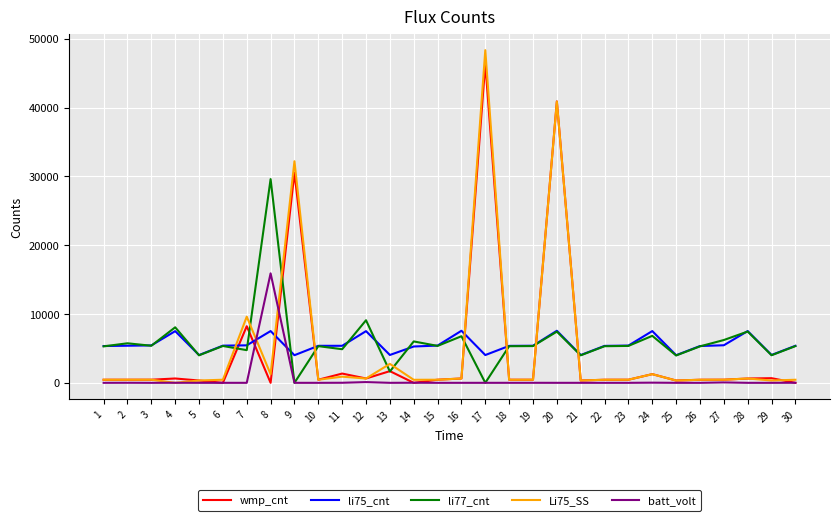

Which series has the largest range (max minus min)?

Li75_SS